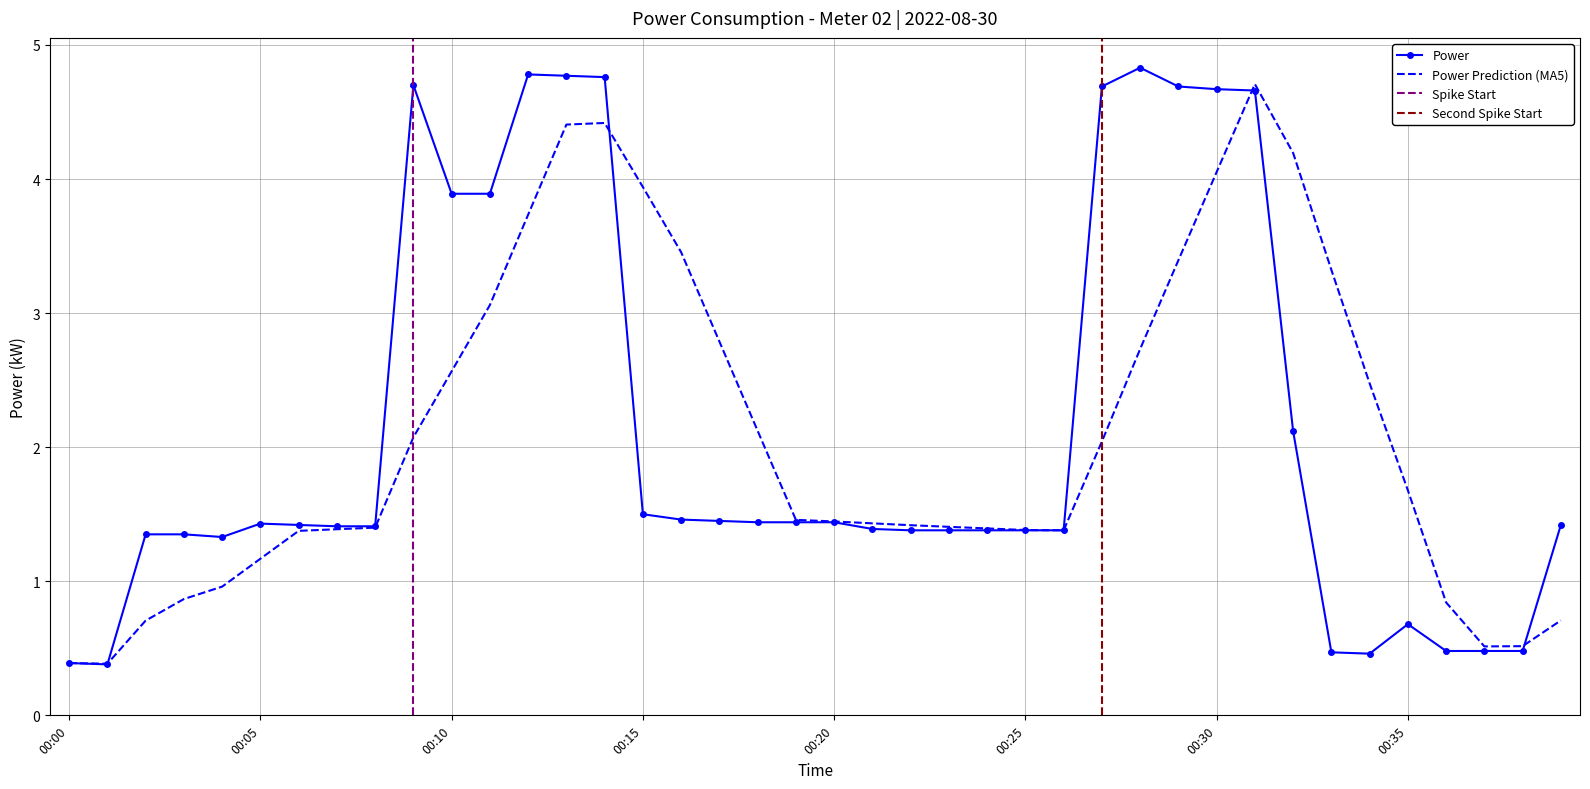

The value of Power at 00:00 is 0.7. True or false?

False